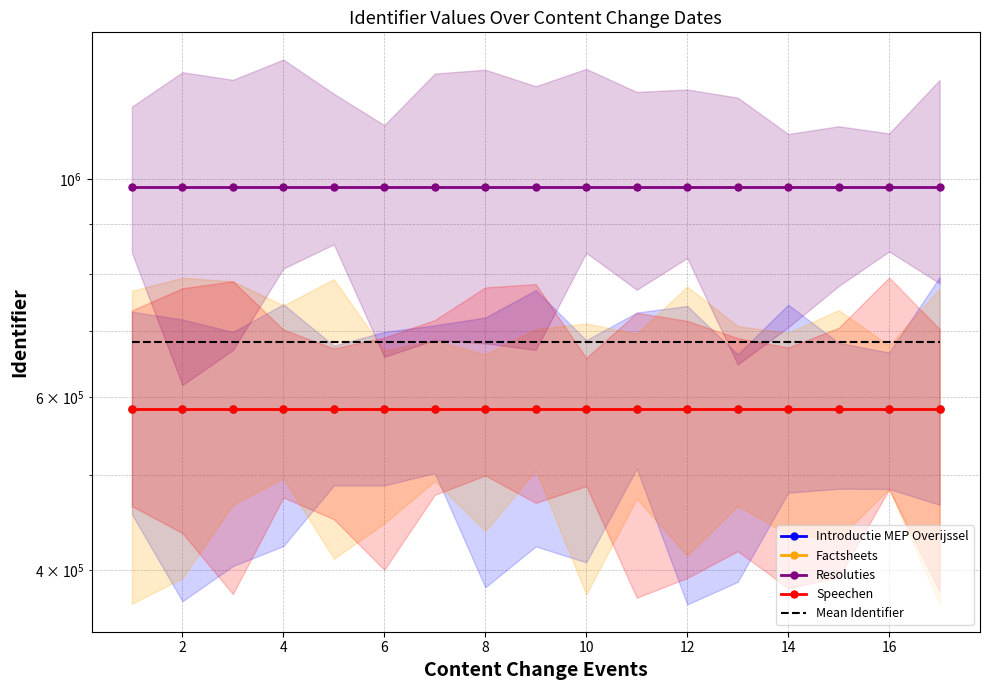

True or false: Speechen has a value of 153753.0 at 6.

False